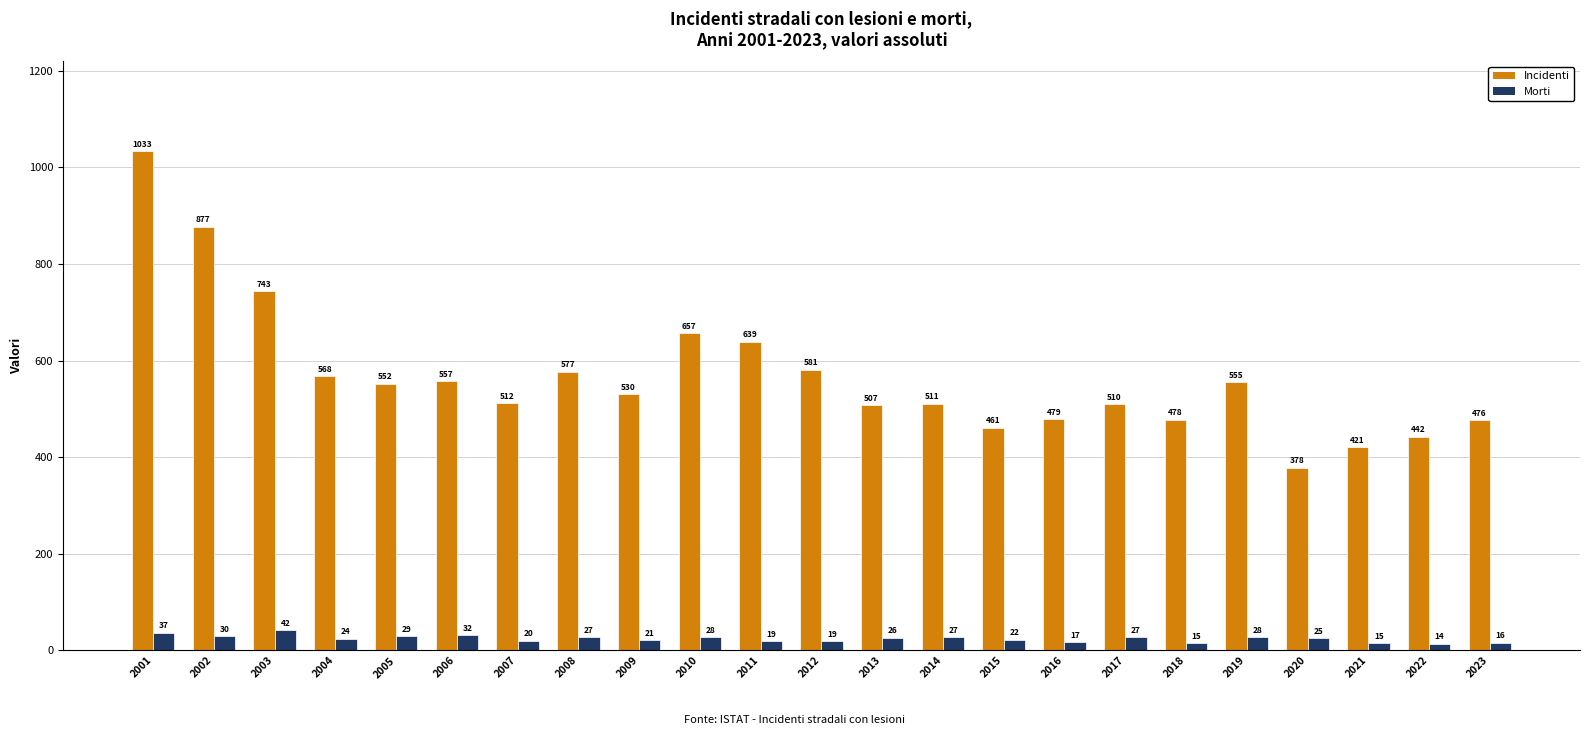

Reading right to left, list all the values displayed in this chart.

Incidenti: 476	442	421	378	555	478	510	479	461	511	507	581	639	657	530	577	512	557	552	568	743	877	1033
Morti: 16	14	15	25	28	15	27	17	22	27	26	19	19	28	21	27	20	32	29	24	42	30	37